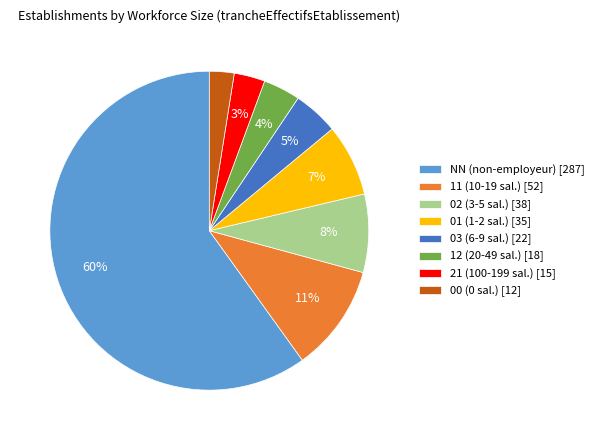

To the nearest percent, what portion does 02 (3-5 sal.) [38] represent?

8%